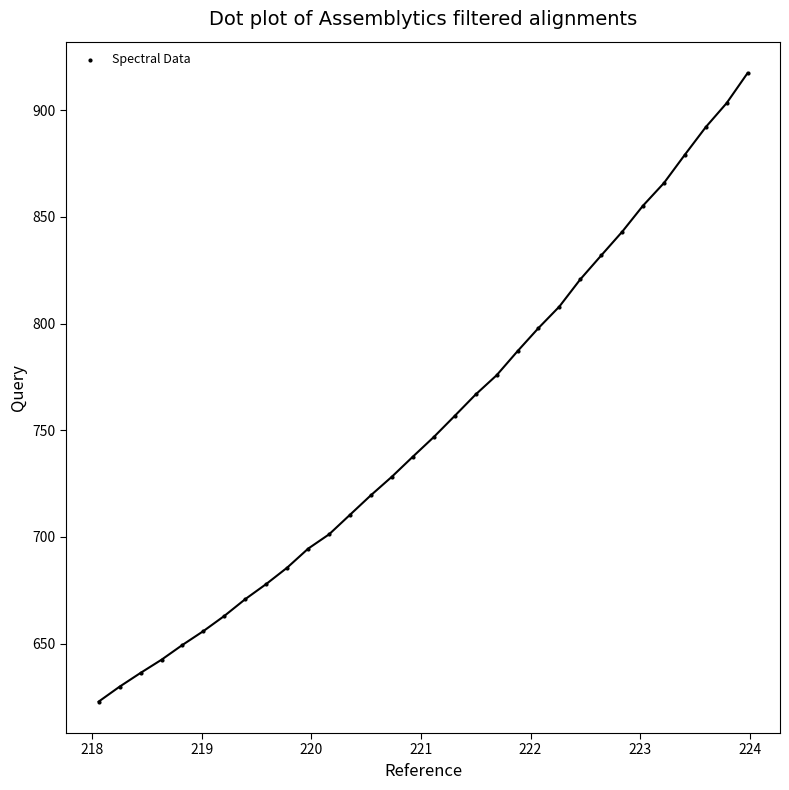

What is the range of X values (max minus min)?

5.9